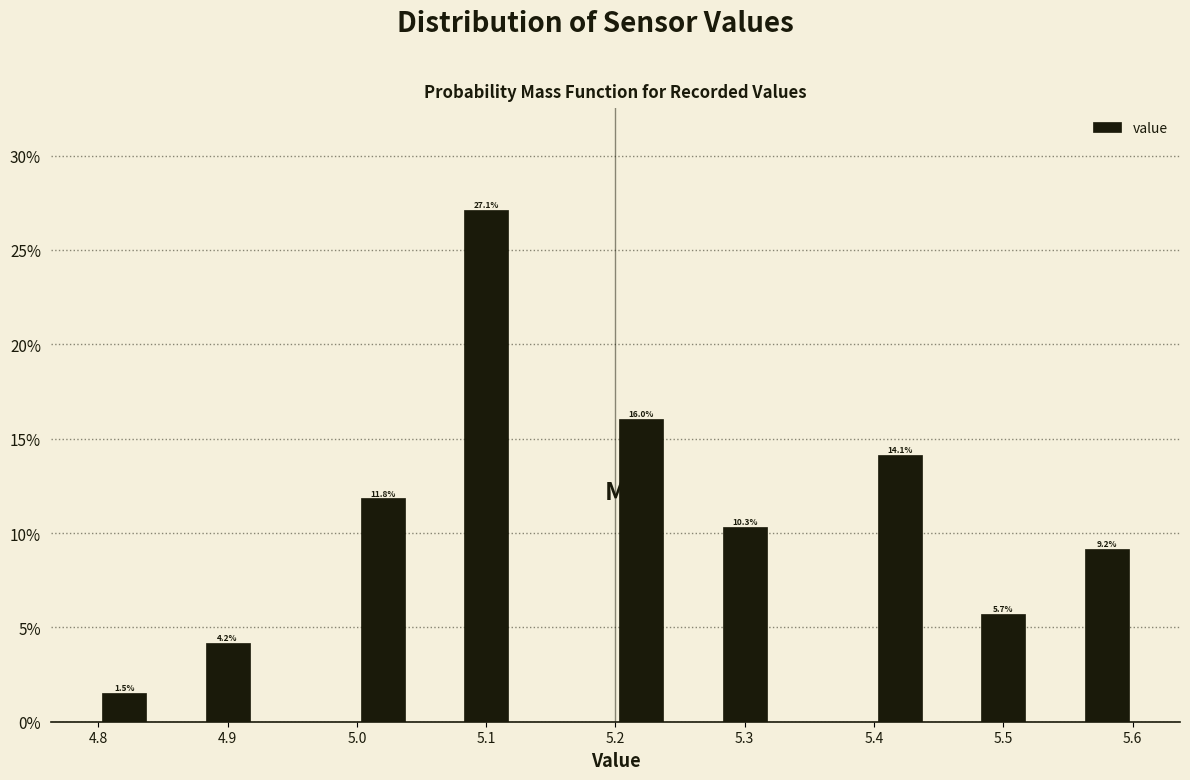

Over which range of the x-axis is the bar tallest?

5.08 to 5.12